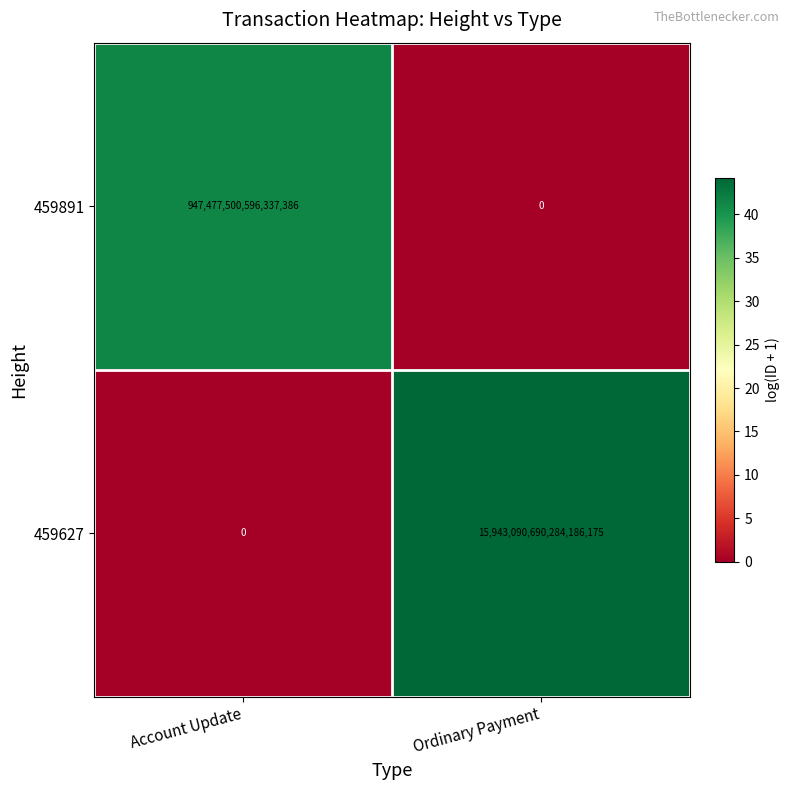

Is it true that 459891 equals 0 at Ordinary Payment?

True